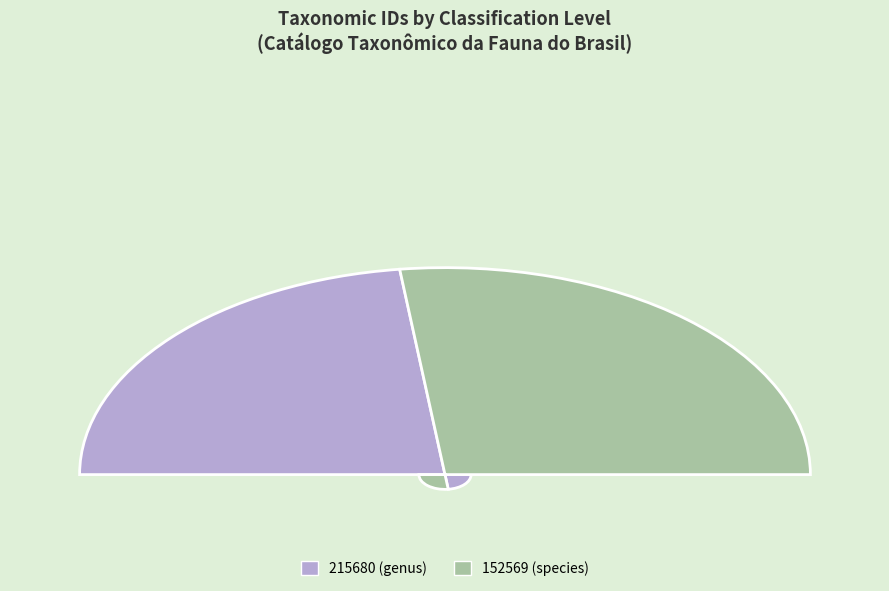

The 215680 (genus) slice represents 46% of the pie. True or false?

True